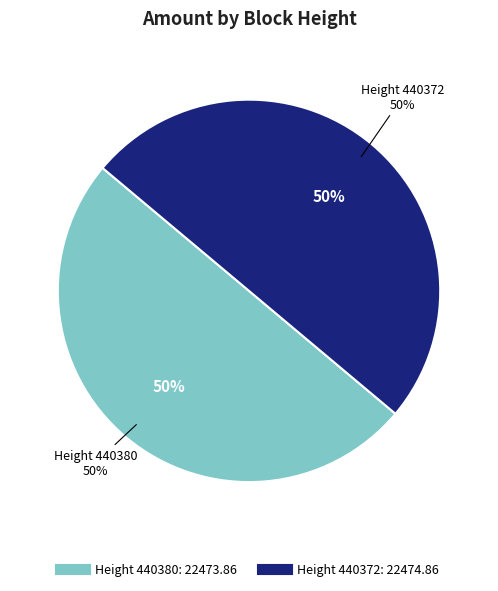

Is it true that 440380 is 50% of the pie?

True